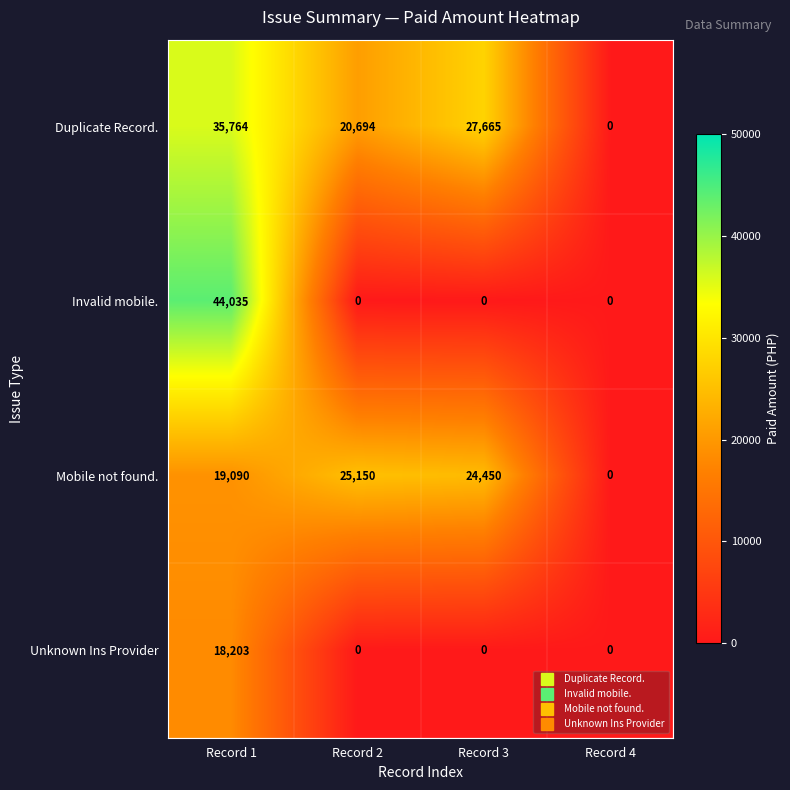

Is it true that Invalid mobile. equals 20810 at Record 3?

False